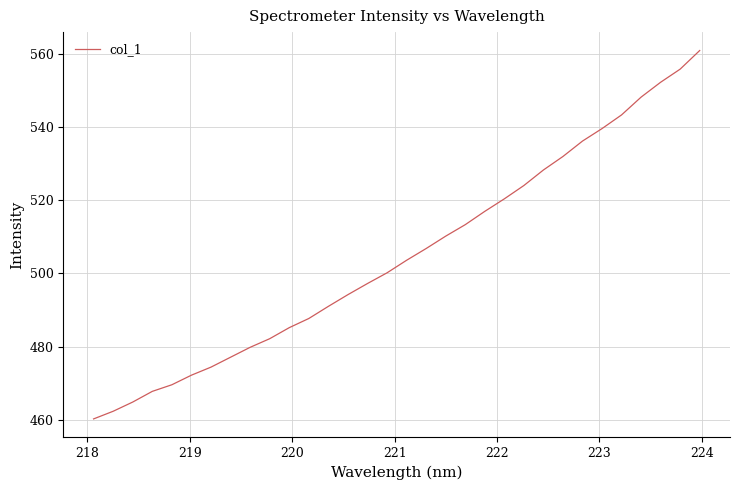

What is the maximum value shown in the chart?

560.9